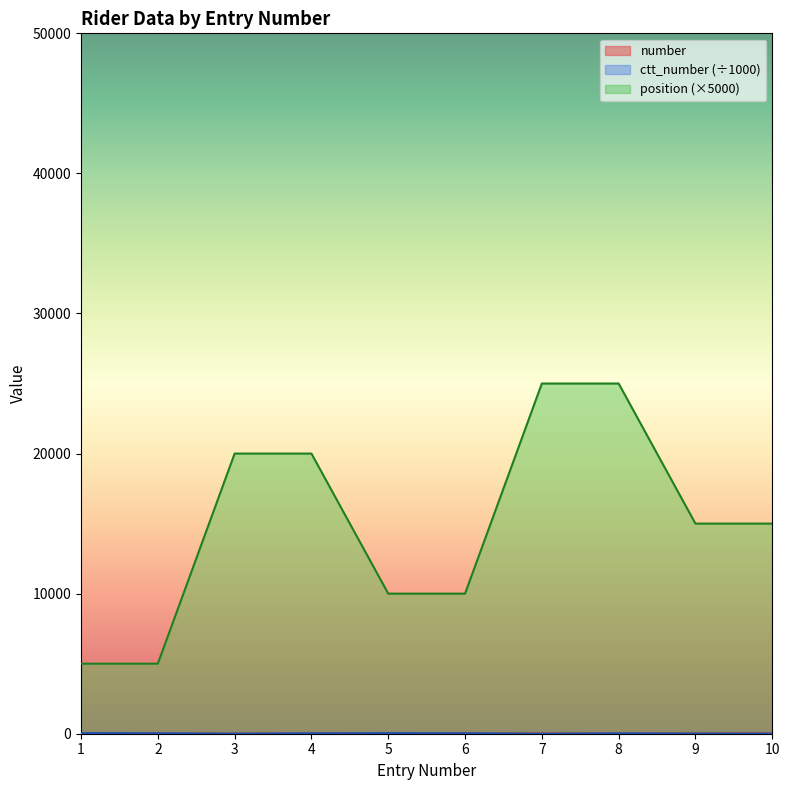

What is the sum of the ctt_number values at 3 and 6?

34.6